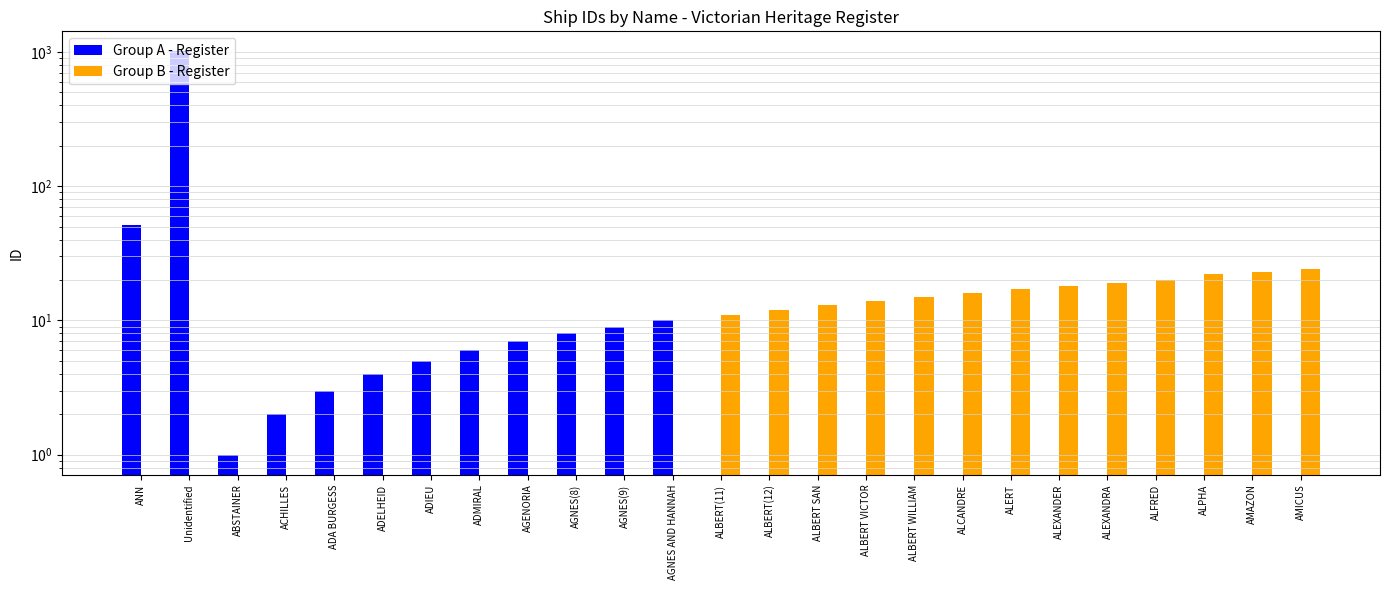

How many values in the Group A - Register series exceed 0?

12